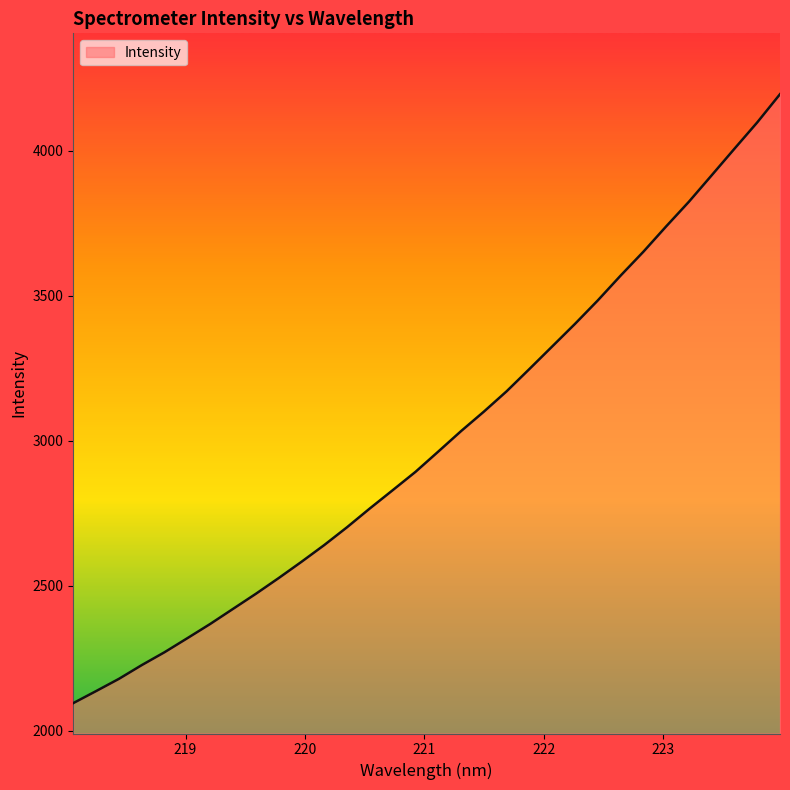

What is the minimum value shown in the chart?

2095.2